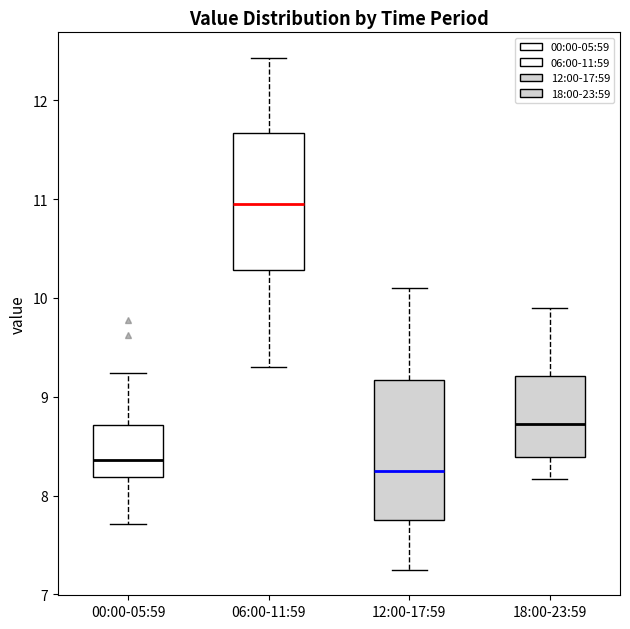

Reading left to right, transcribe this box plot: for each box, give where its median line is, the range the box spans, and where its two whiskers end, as read against the y-axis. The values are not printed on the chart, so give them approximately, as read against the axis.

00:00-05:59: median 8.4, box 8.2 to 8.7, whiskers 7.7 to 9.2
06:00-11:59: median 11.0, box 10.3 to 11.7, whiskers 9.3 to 12.4
12:00-17:59: median 8.3, box 7.8 to 9.2, whiskers 7.3 to 10.1
18:00-23:59: median 8.7, box 8.4 to 9.2, whiskers 8.2 to 9.9